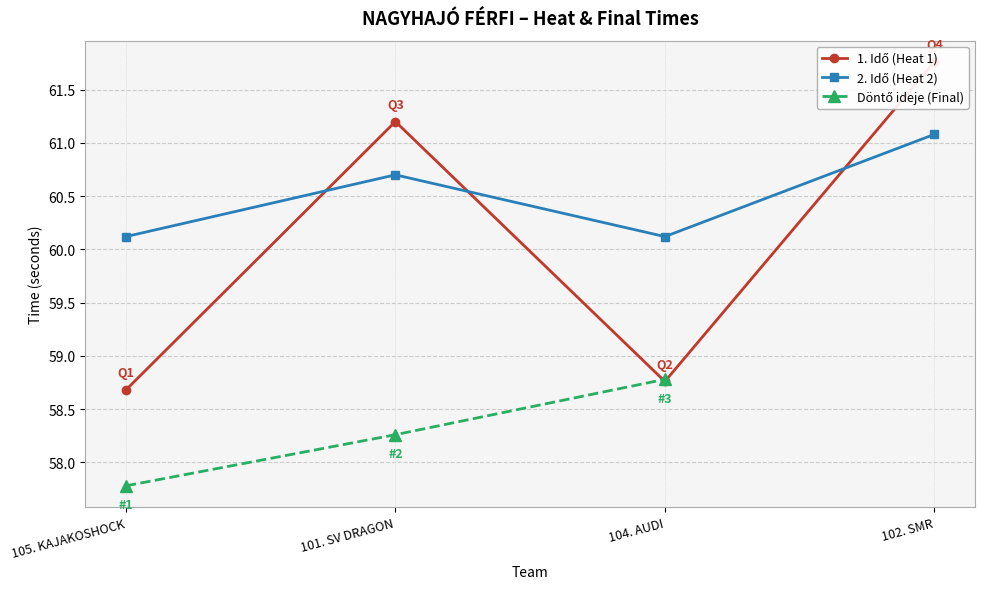

Is it true that 2. Idő (Heat 2) equals 20.6 at 102. SMR?

False